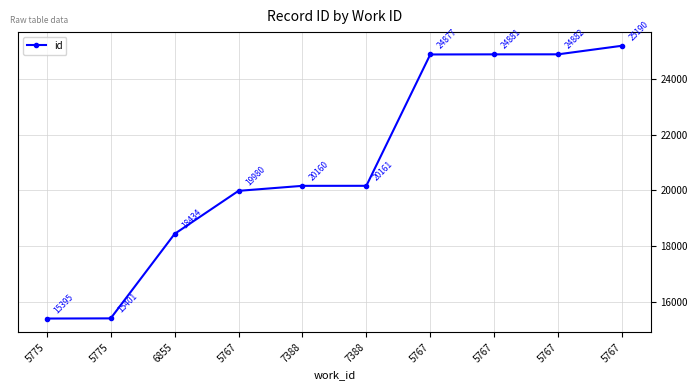

What is the difference between the values at 7388 and 5767?

4721